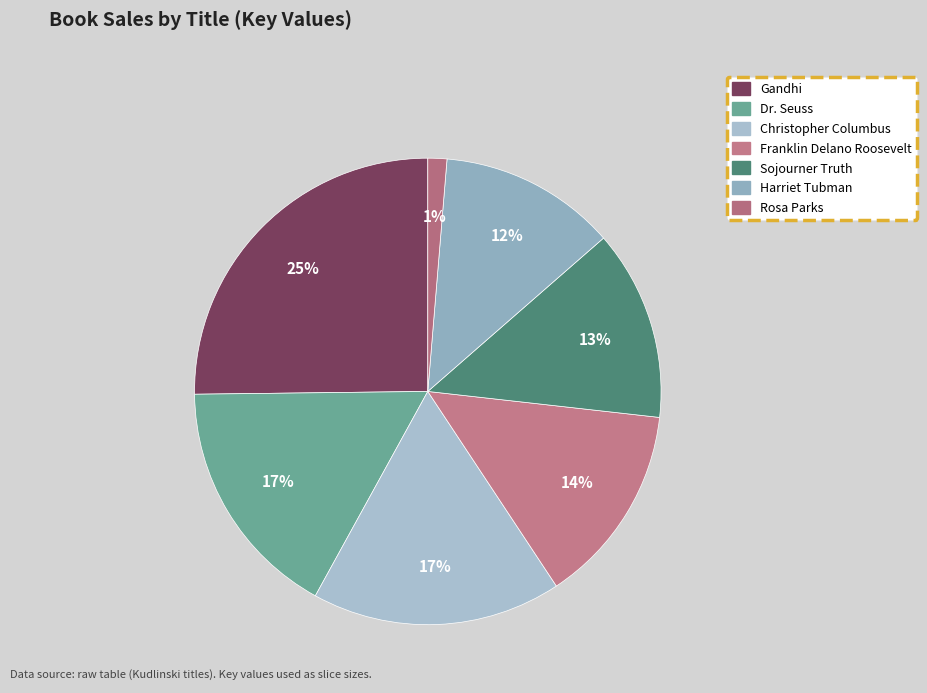

How many segments does this pie chart have?

7